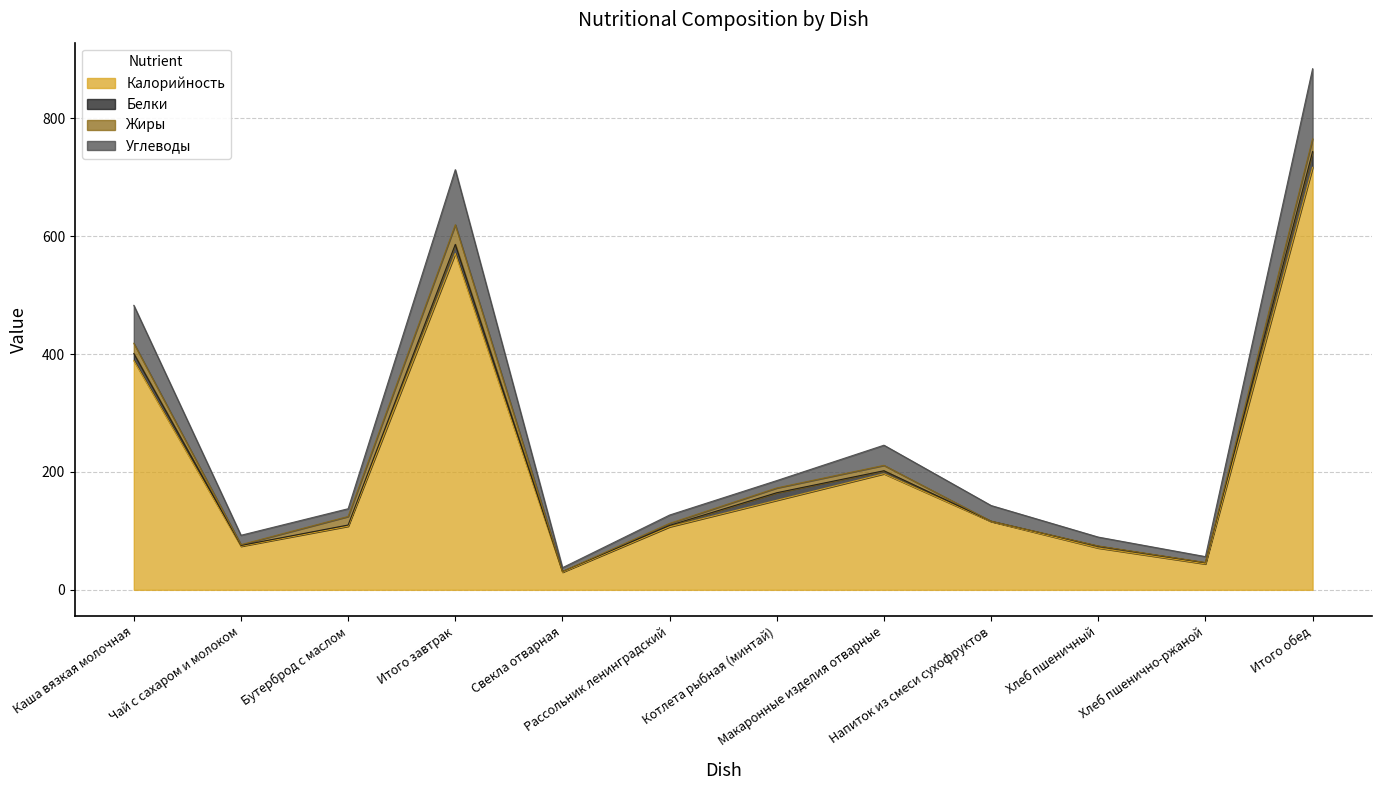

What is the maximum value for Калорийность?

717.0